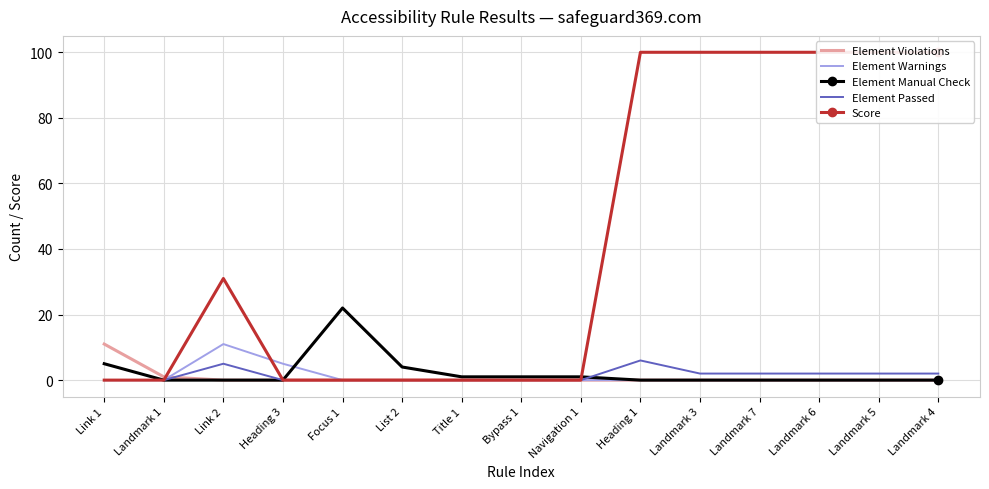

Which series has the largest range (max minus min)?

Score